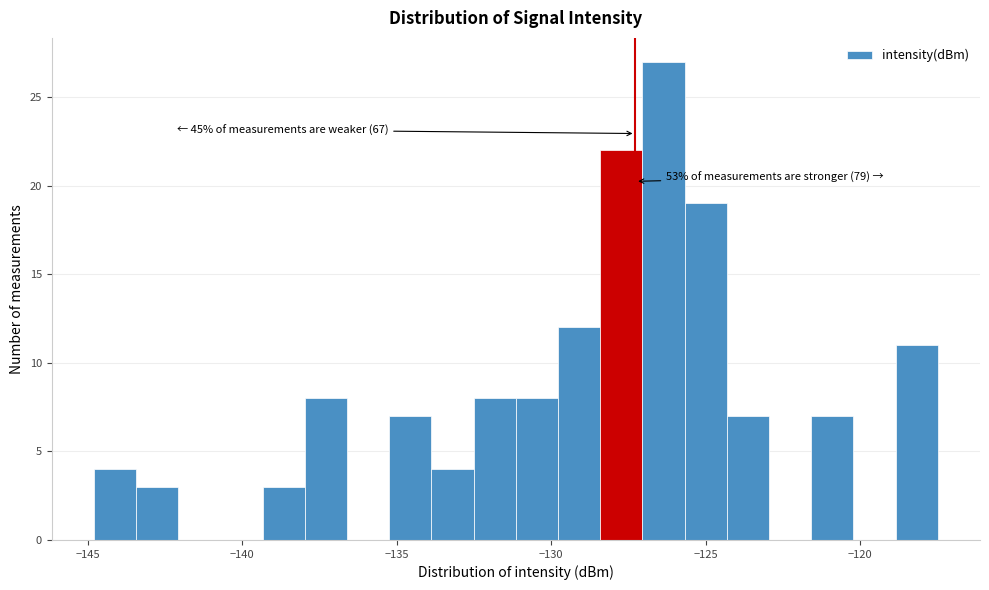

Around what value on the x-axis is the tallest bar? Give the approximate position of its centre, as read against the axis.

-126.5